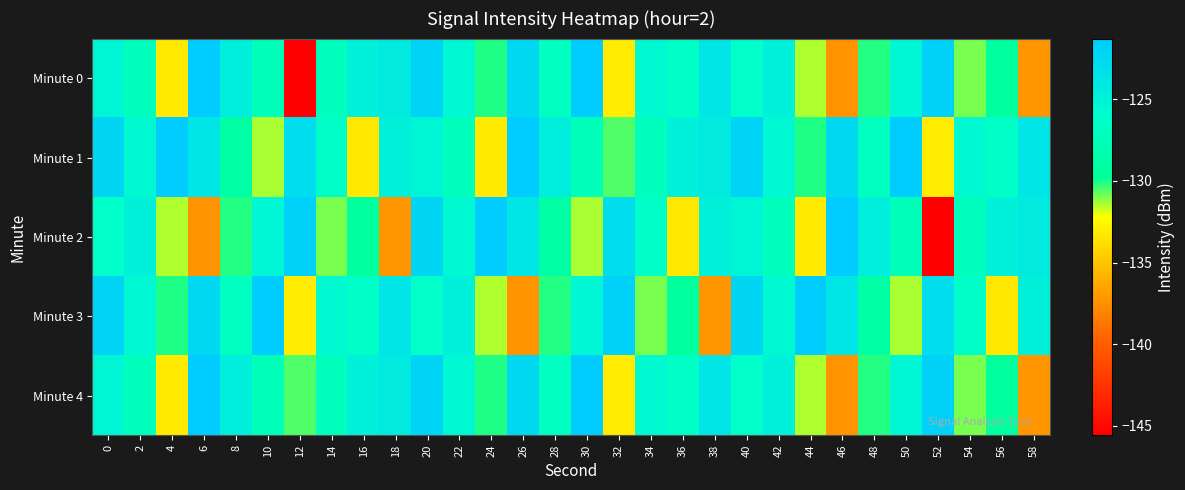

How many categories are shown in the chart?

30